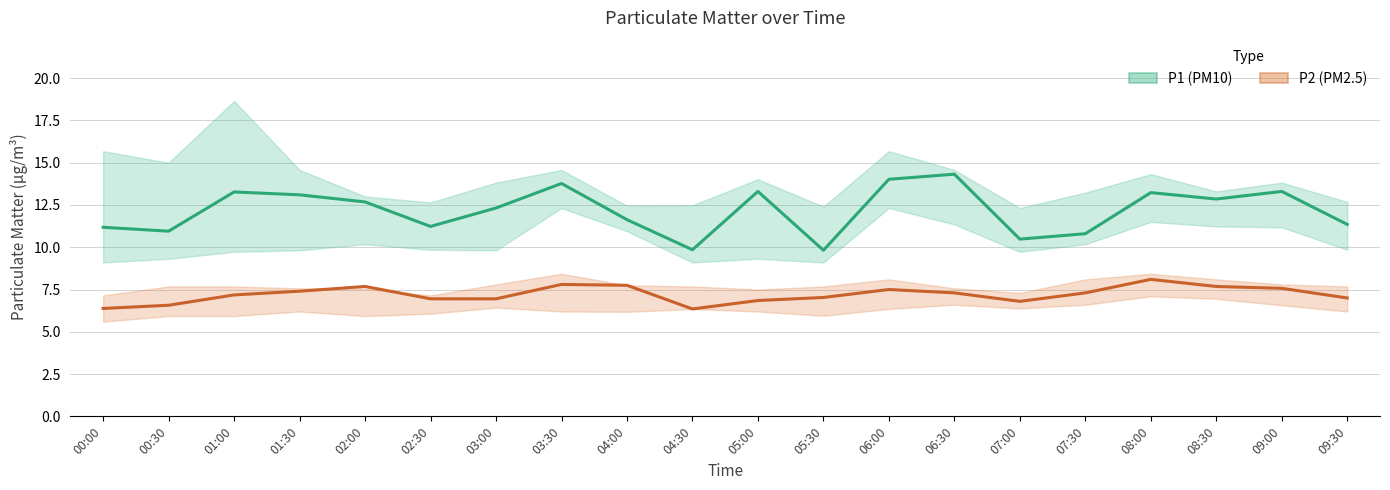

List the series in order of their overall mean, highest first.

P1 (PM10), P2 (PM2.5)